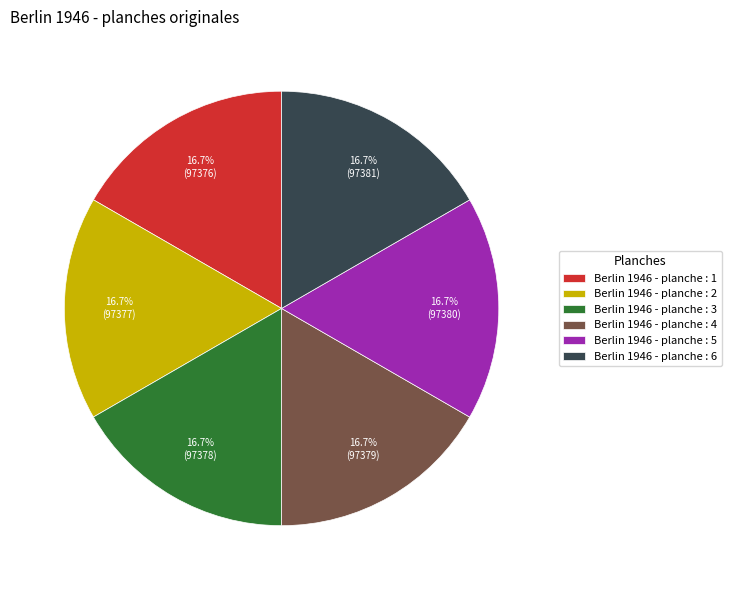

True or false: Berlin 1946 - planche : 6 accounts for 26% of the total.

False